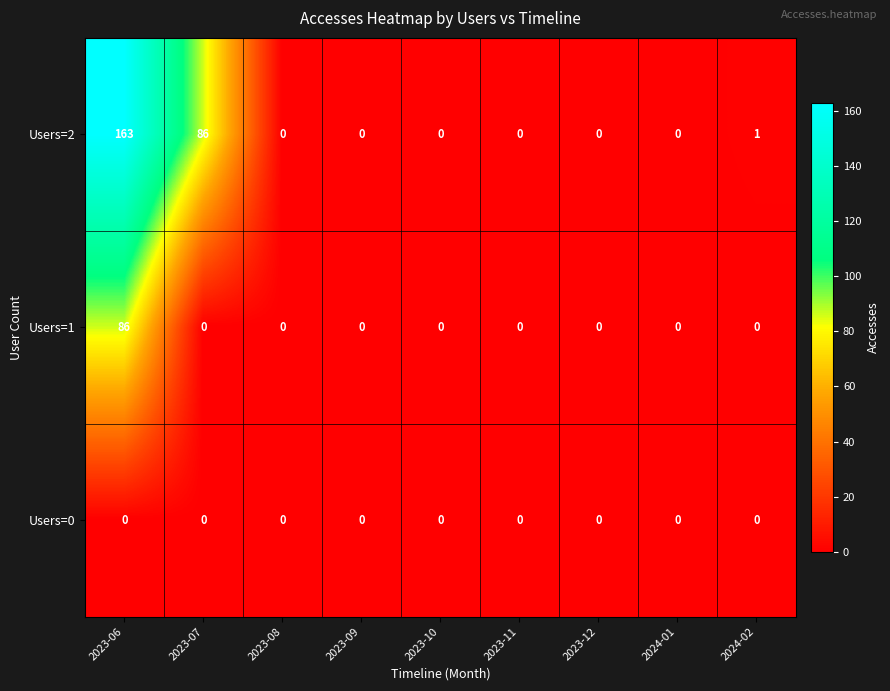

Between 2023-06 and 2023-10, which series saw the biggest shift?

Users=2